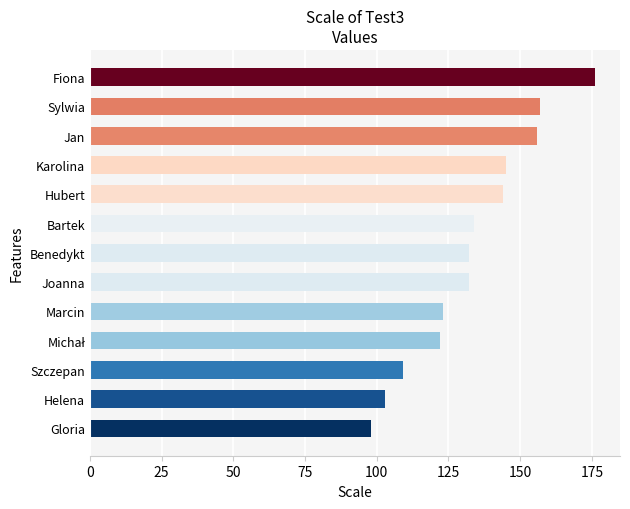

What is the minimum value shown in the chart?

98